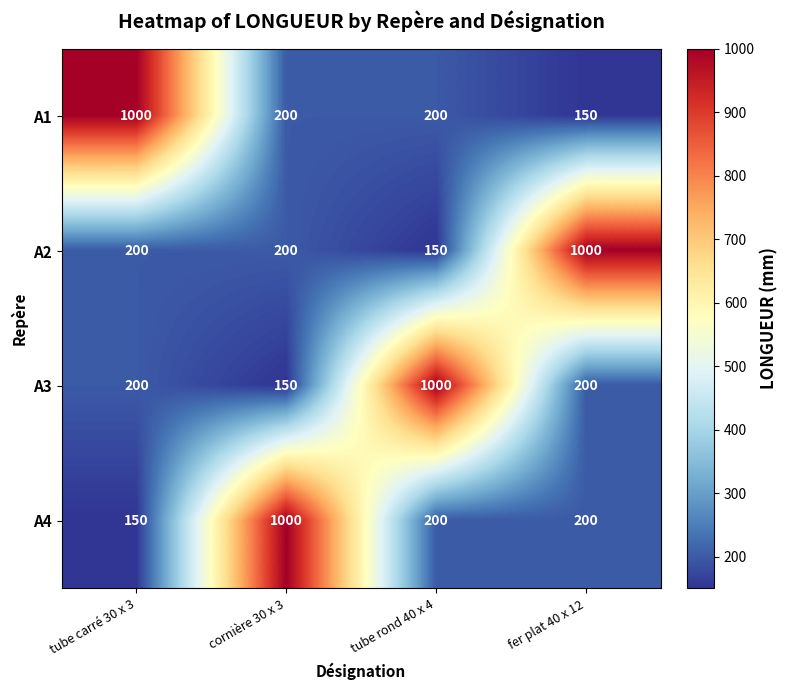

What value does the A3 series have at tube carré 30 x 3, to the nearest 100?

200